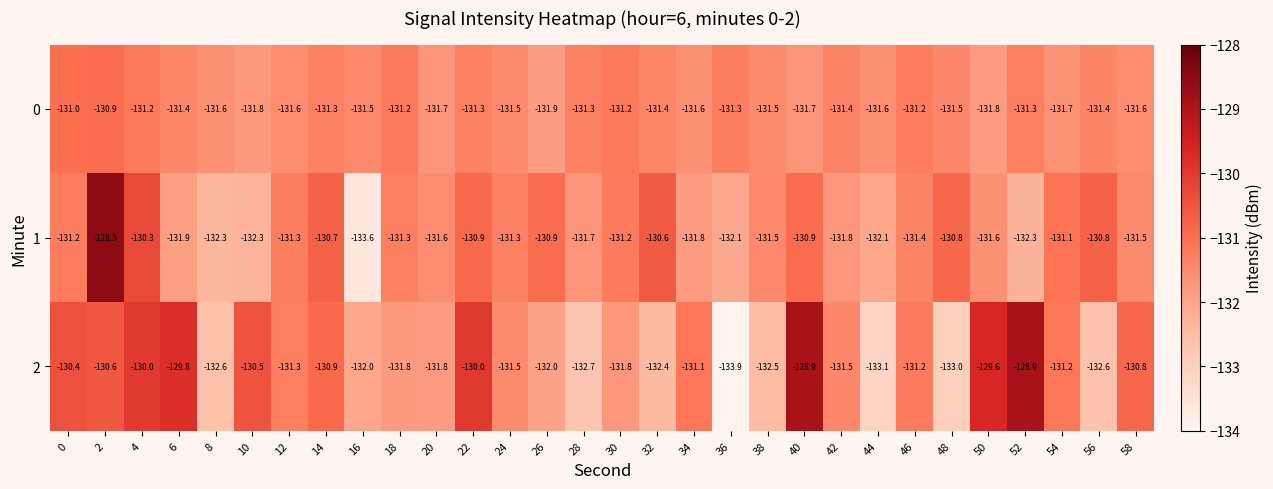

At how many categories does at least one series exceed -131?

15